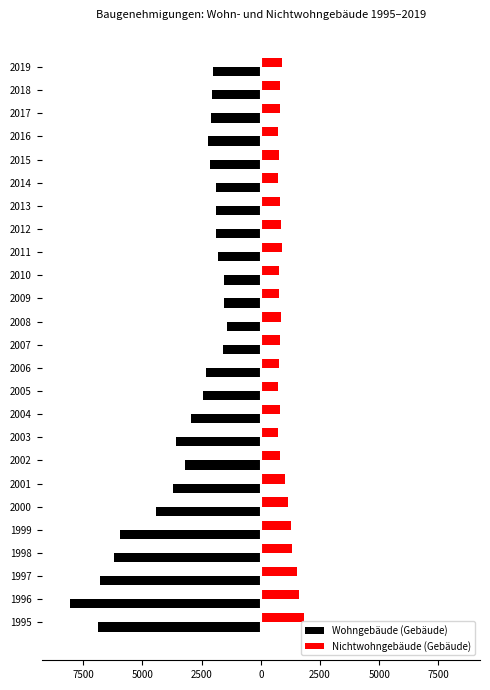

What is the difference between the maximum and second lowest values in the Nichtwohngebäude (Gebäude) series?

1105